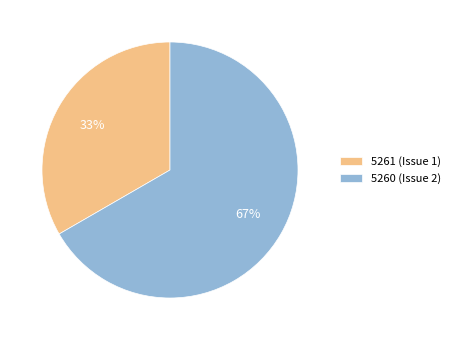

To the nearest percent, what percentage of the pie is 5261 (Issue 1)?

33%